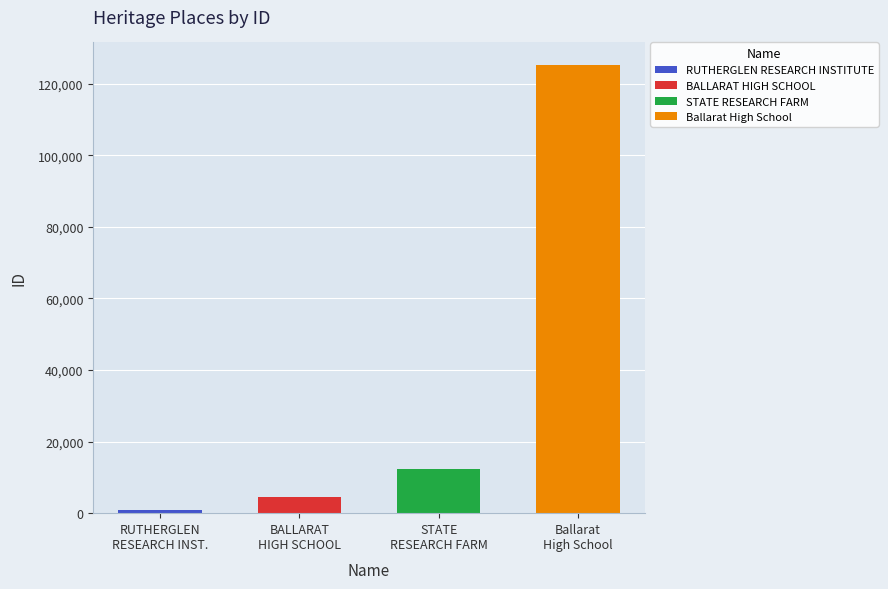

What is the maximum value shown in the chart?

125280